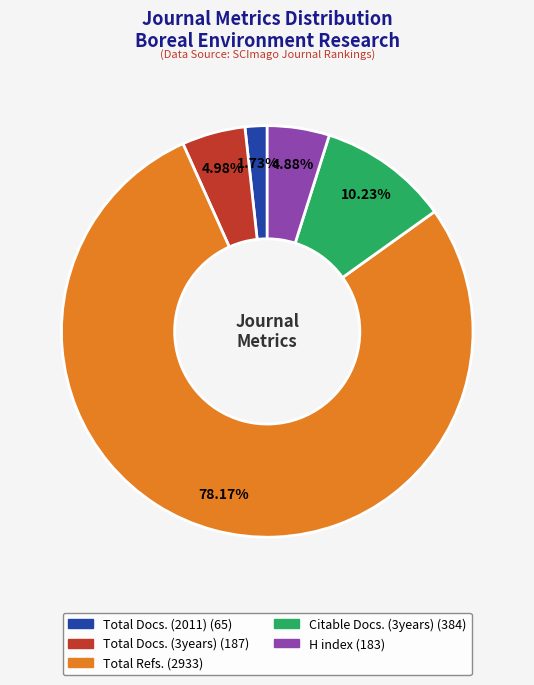

What portion of the pie excludes Citable Docs. (3years)?

89.8%